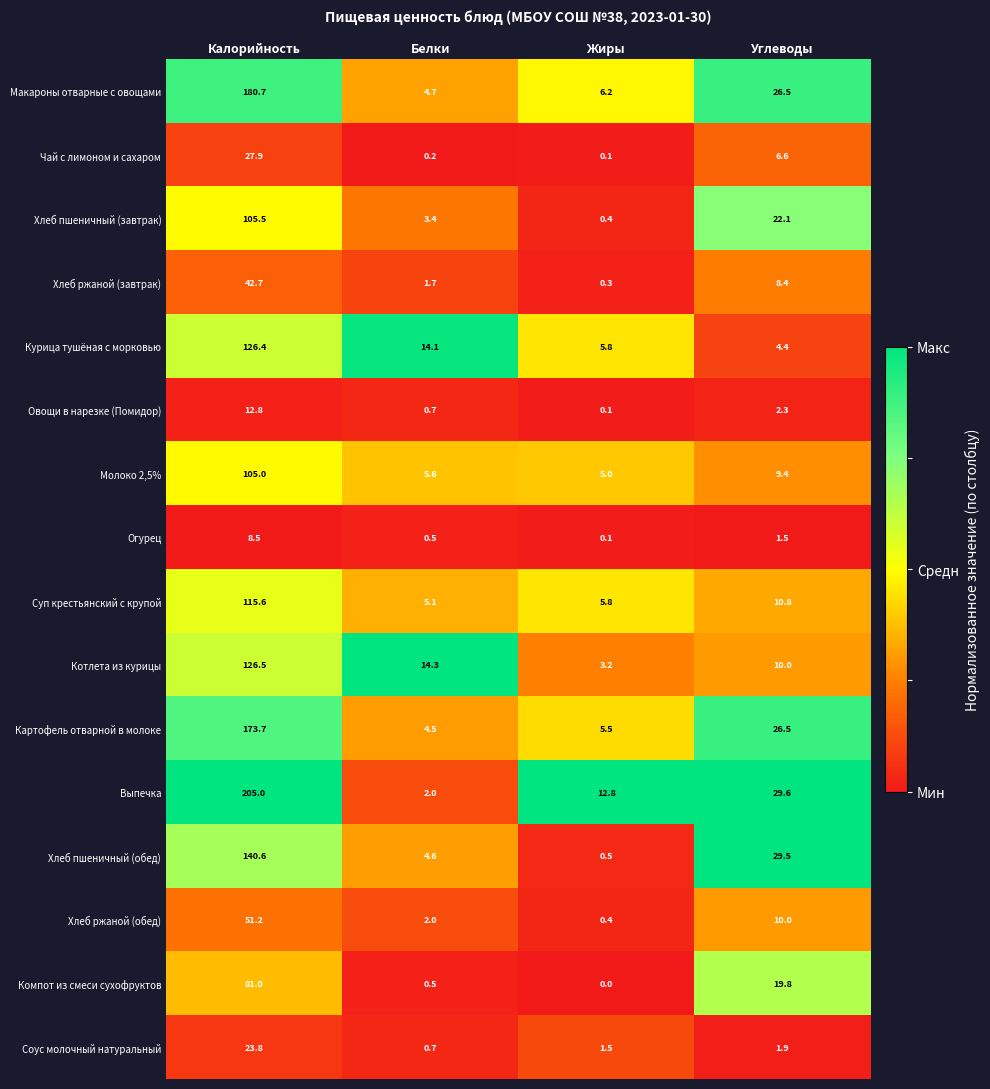

What is the average value of the Овощи в нарезке (Помидор) series?

4.0